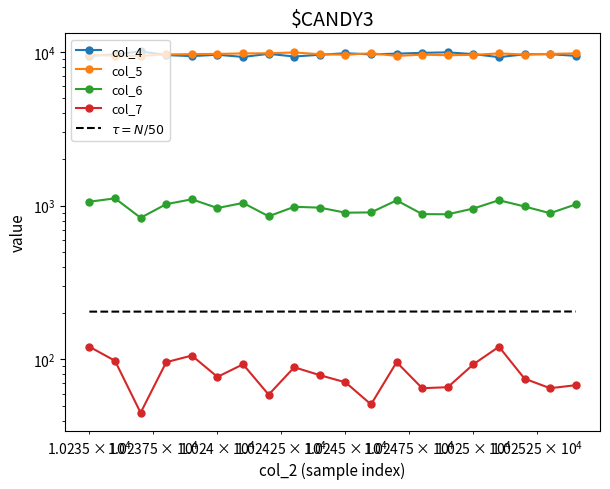

True or false: col_4 and col_6 cross at least once.

False